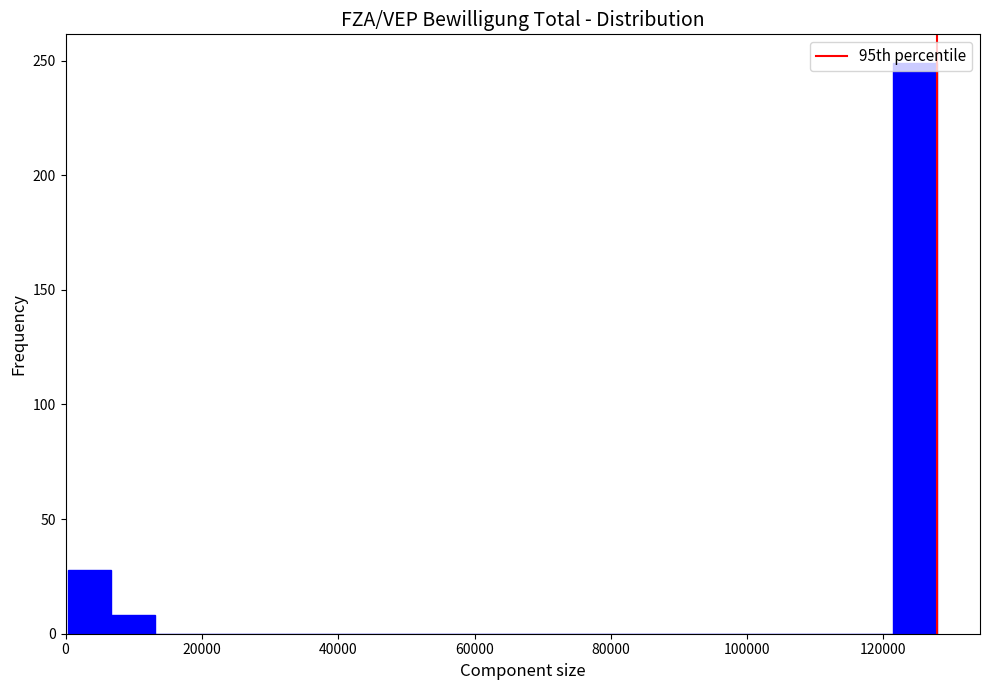

Read against the x-axis, roughly where is the centre of the tallest bar?

124000